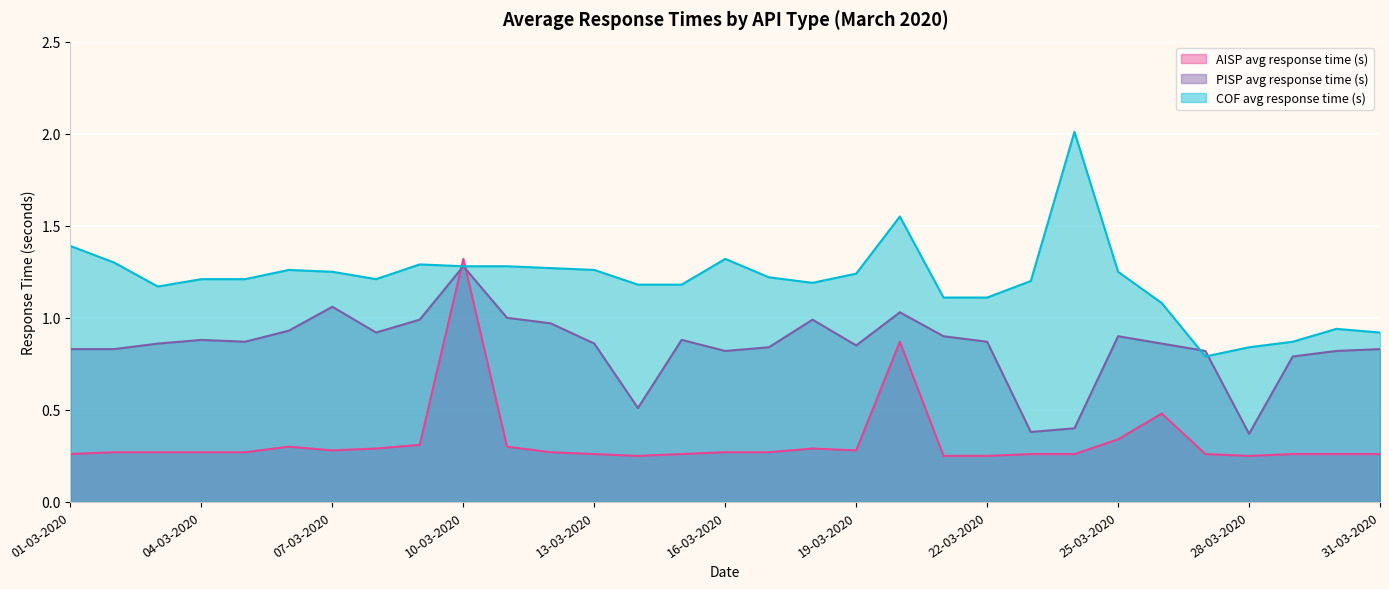

How many lines are shown in the chart?

3